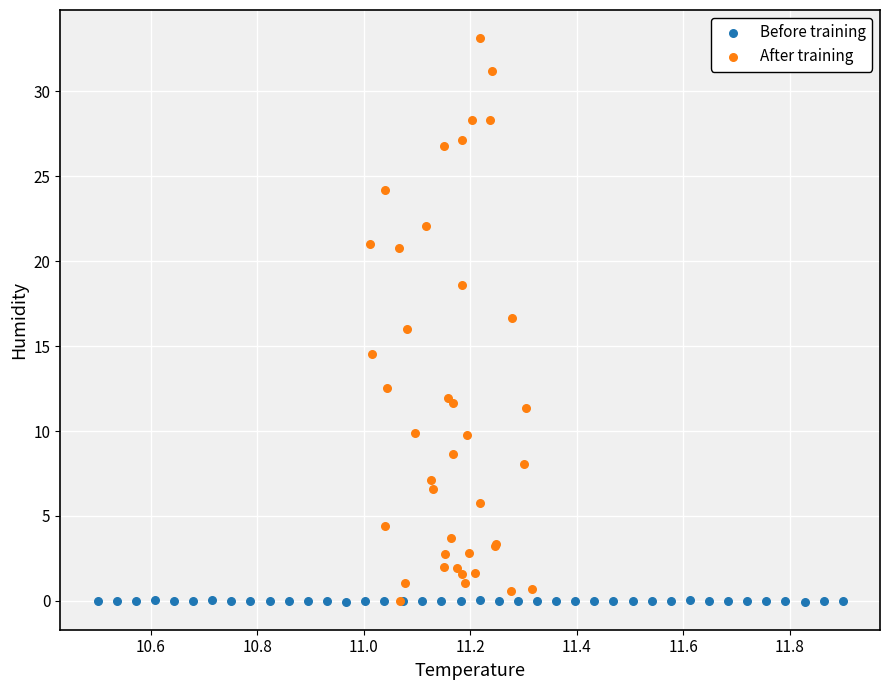

Which series reaches the maximum Y coordinate?

After training